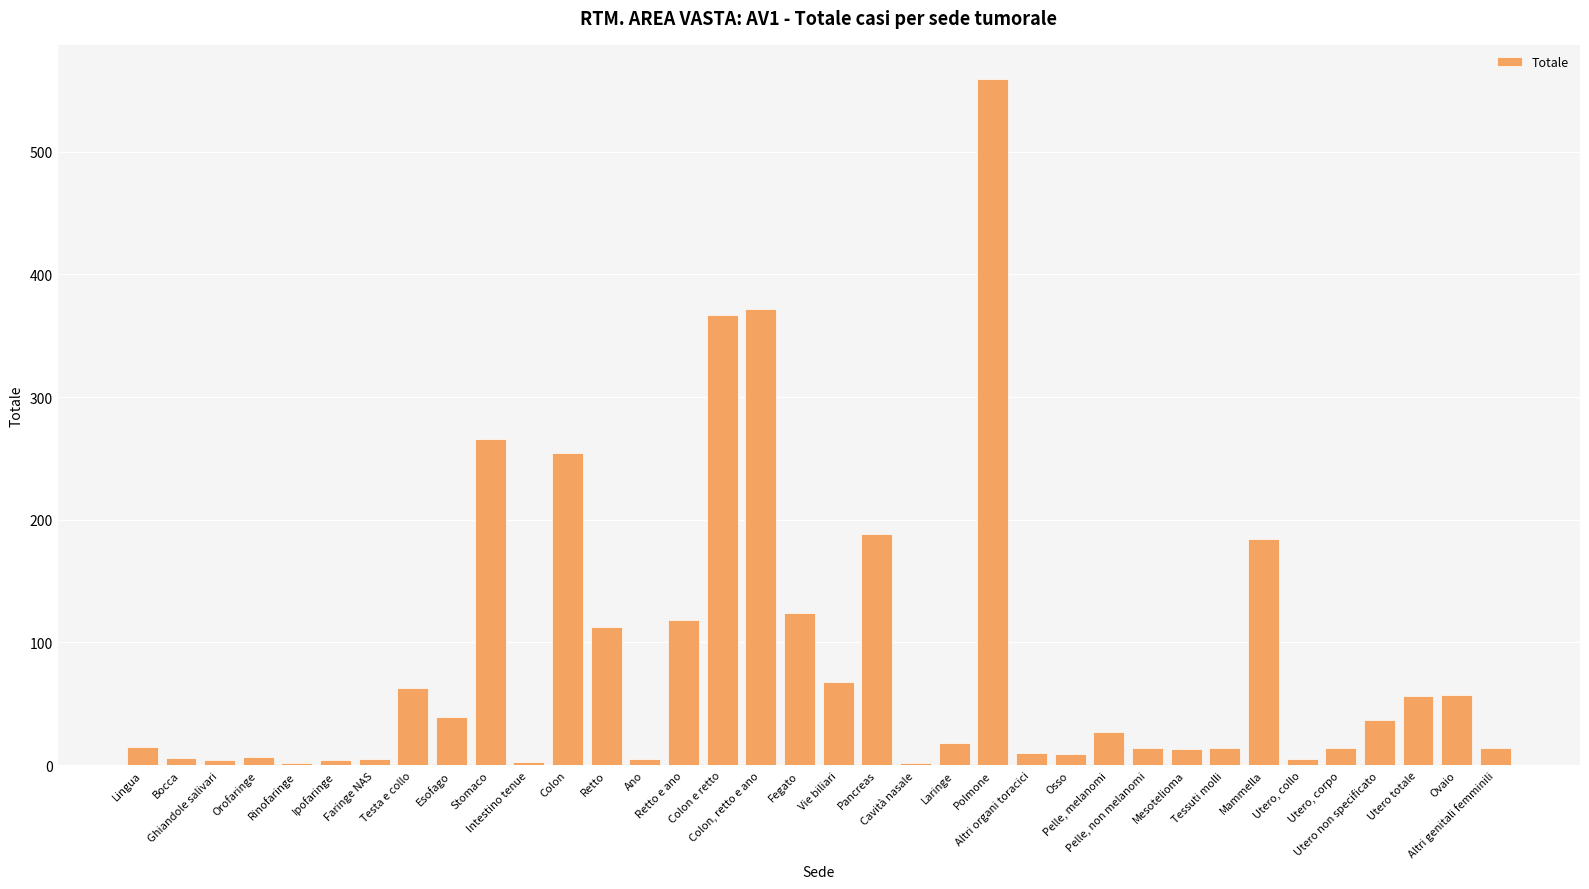

Is it true that the value at Utero non specificato is 12?

False